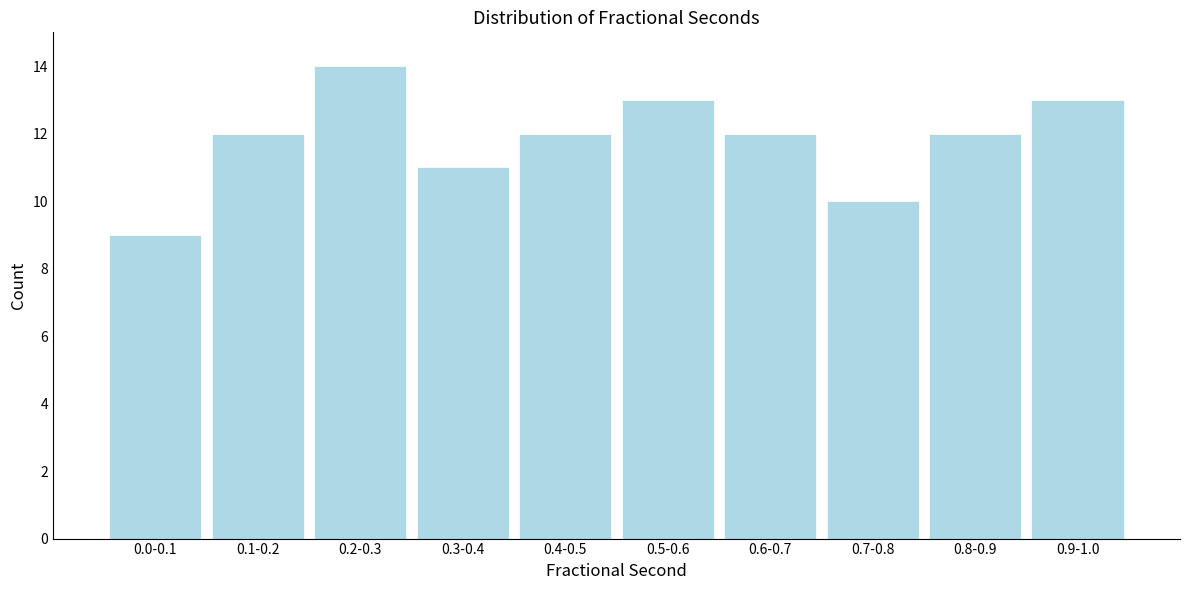

Reading right to left, extract all data points from this chart.

0.9-1.0=13	0.8-0.9=12	0.7-0.8=10	0.6-0.7=12	0.5-0.6=13	0.4-0.5=12	0.3-0.4=11	0.2-0.3=14	0.1-0.2=12	0.0-0.1=9